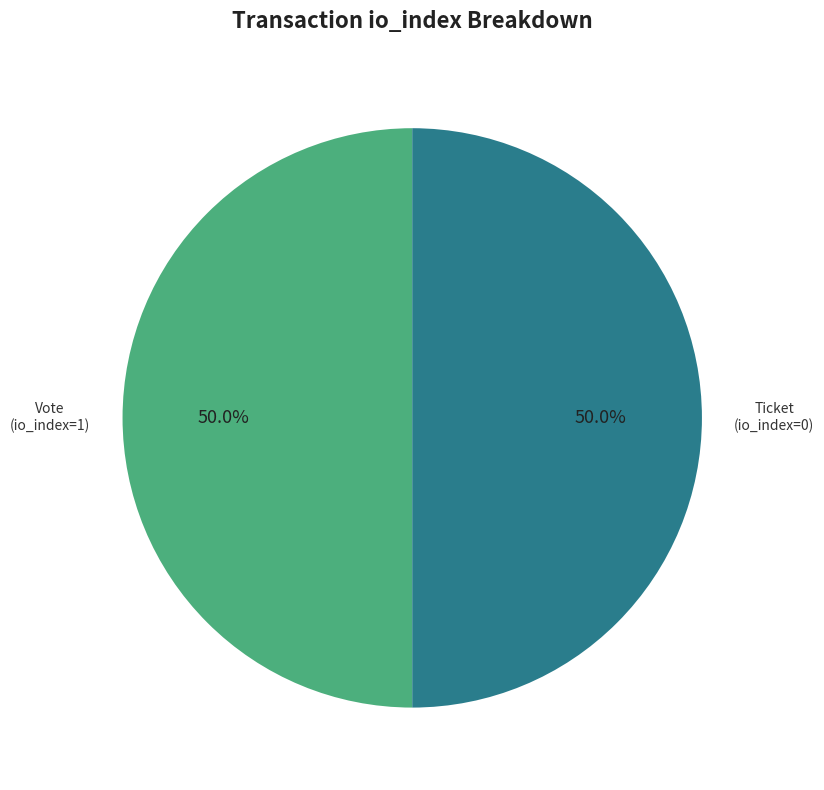

What is the total percentage of Vote and Ticket?

100.0%